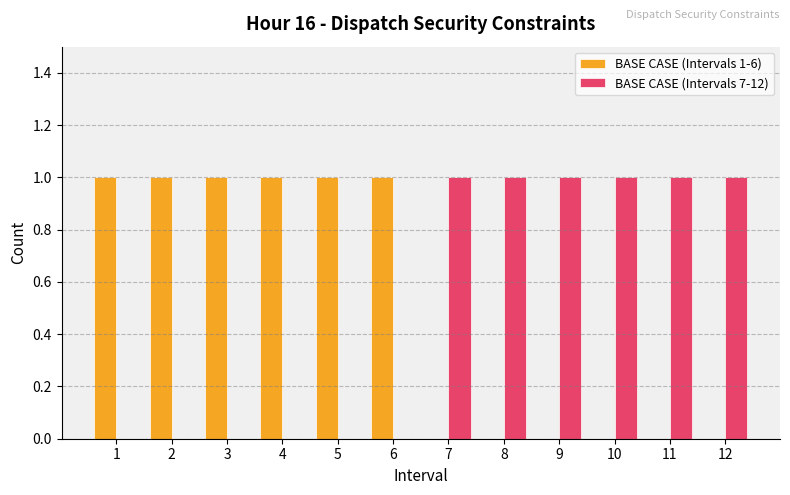

The value of BASE CASE (Intervals 1-6) at 6 is 0. True or false?

False